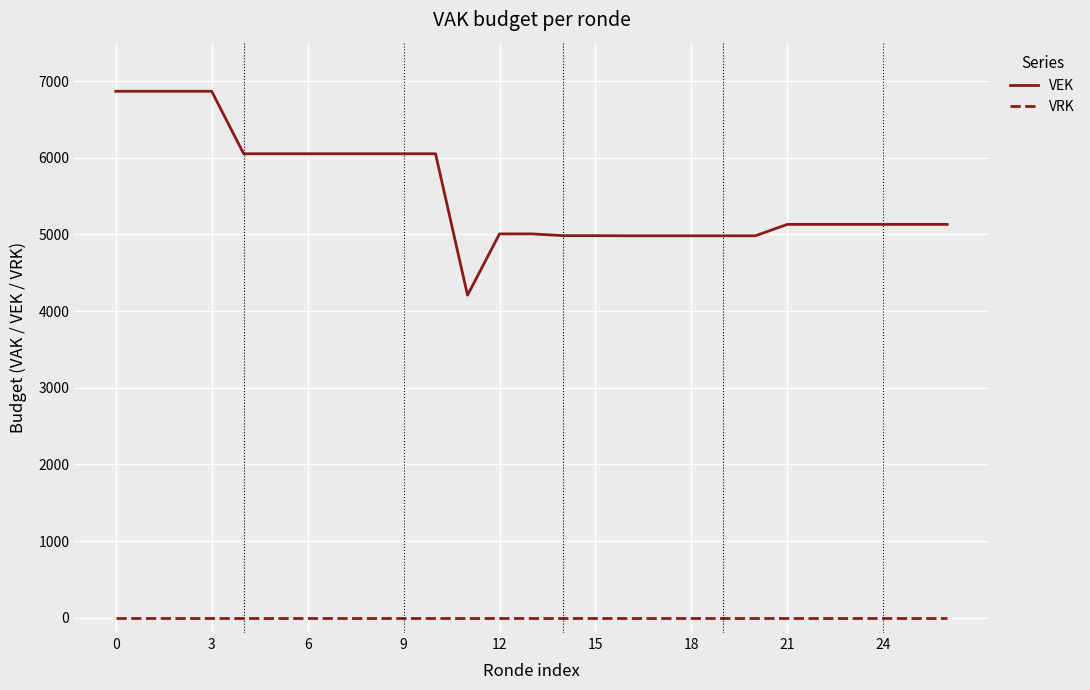

True or false: VRK and VEK intersect in this chart.

False